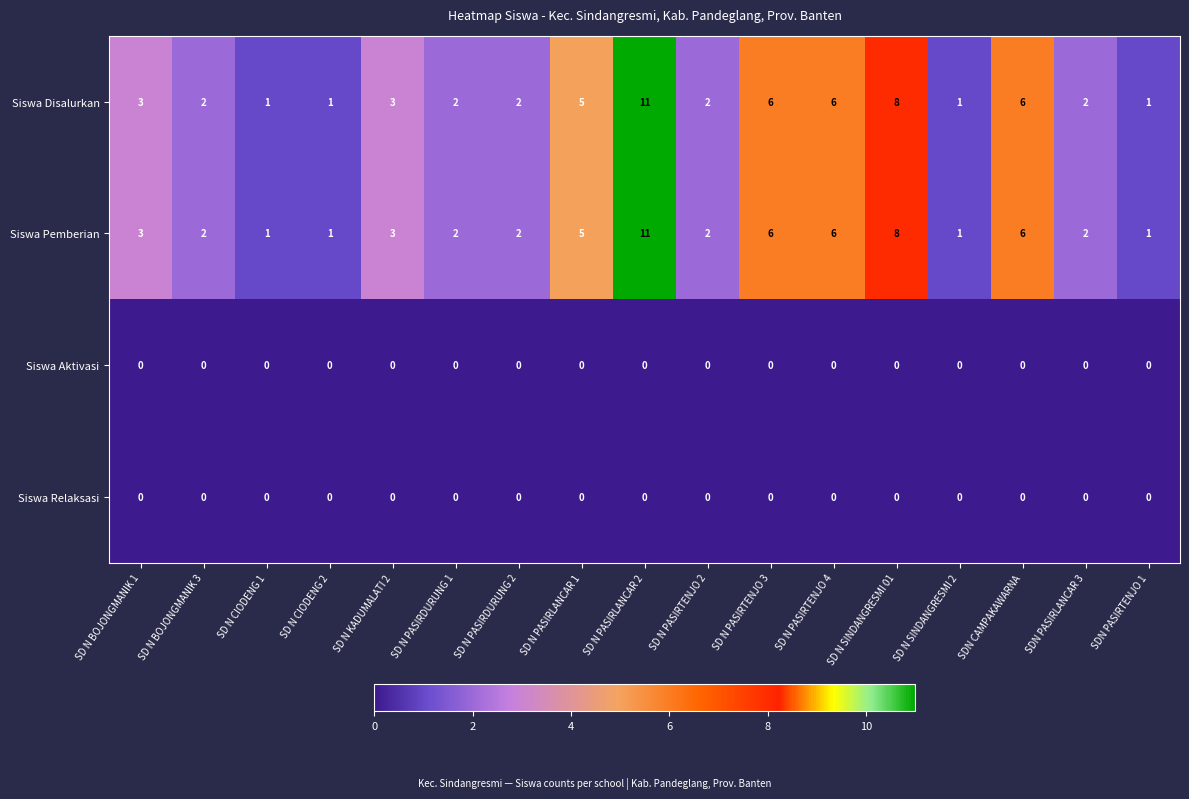

Is the value of Siswa Disalurkan at SD N PASIRDURUNG 2 greater than the value of Siswa Relaksasi at SD N SINDANGRESMI 01?

Yes